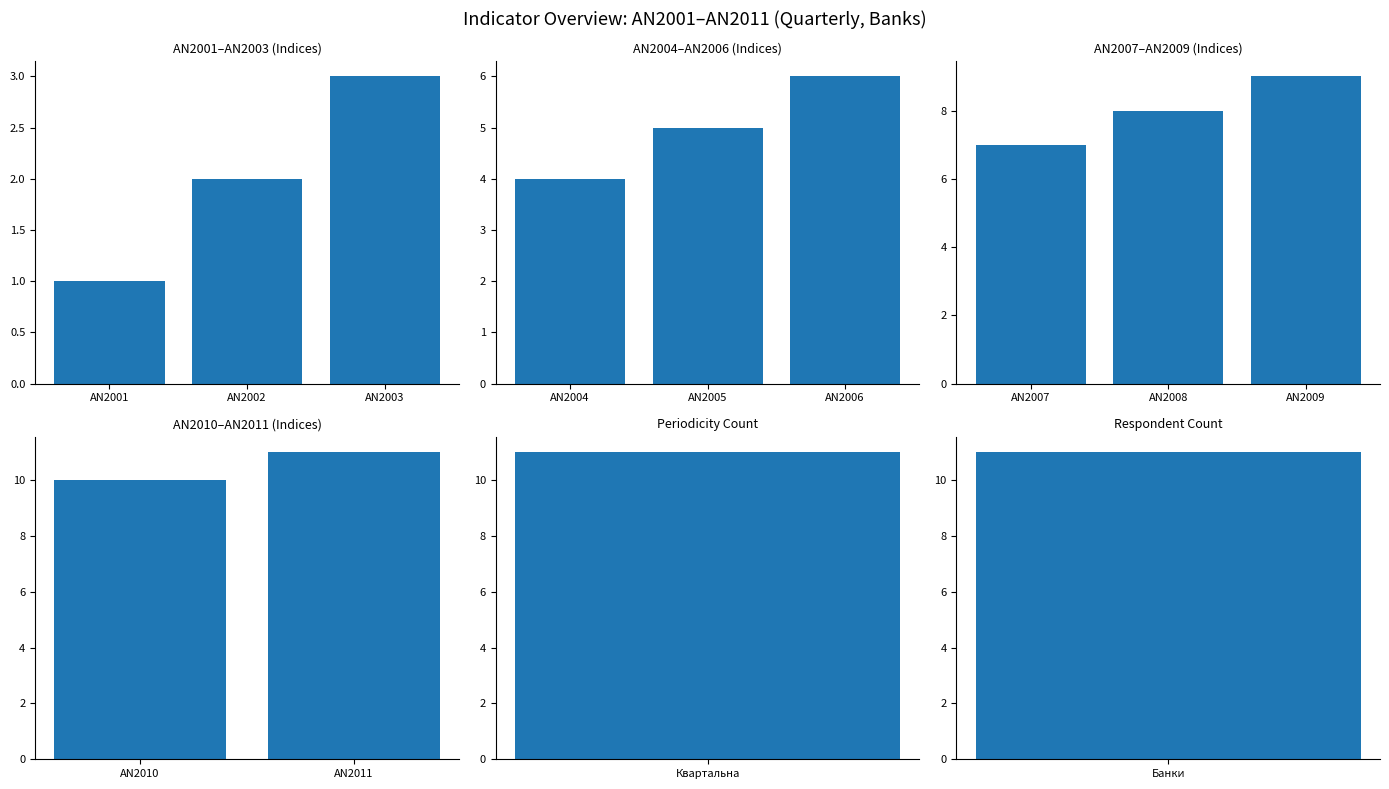

What is the difference between the maximum and second lowest values?

9